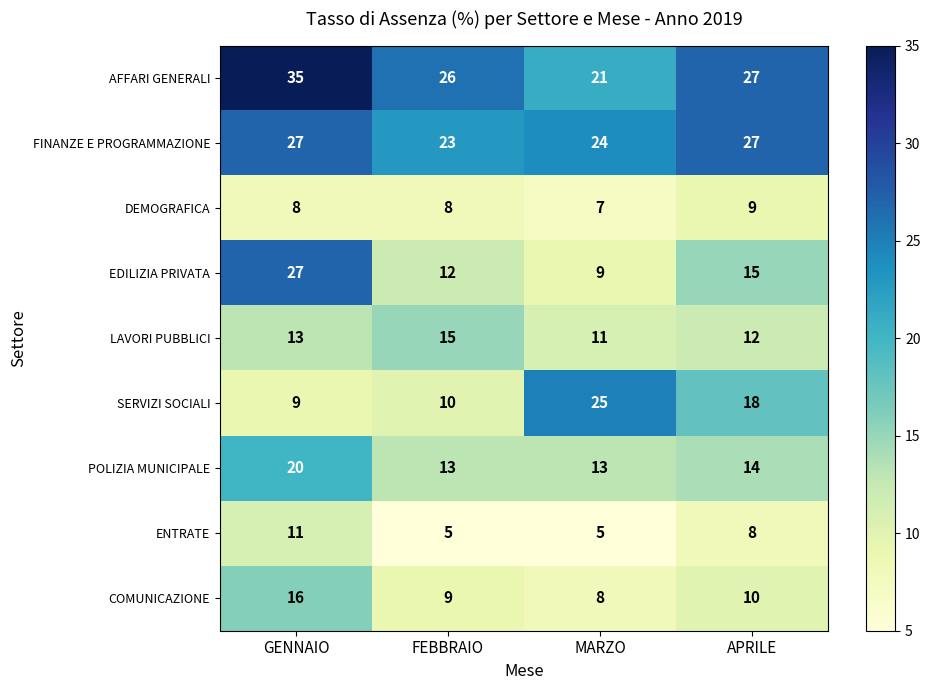

What is the sum of all FINANZE E PROGRAMMAZIONE values?

101